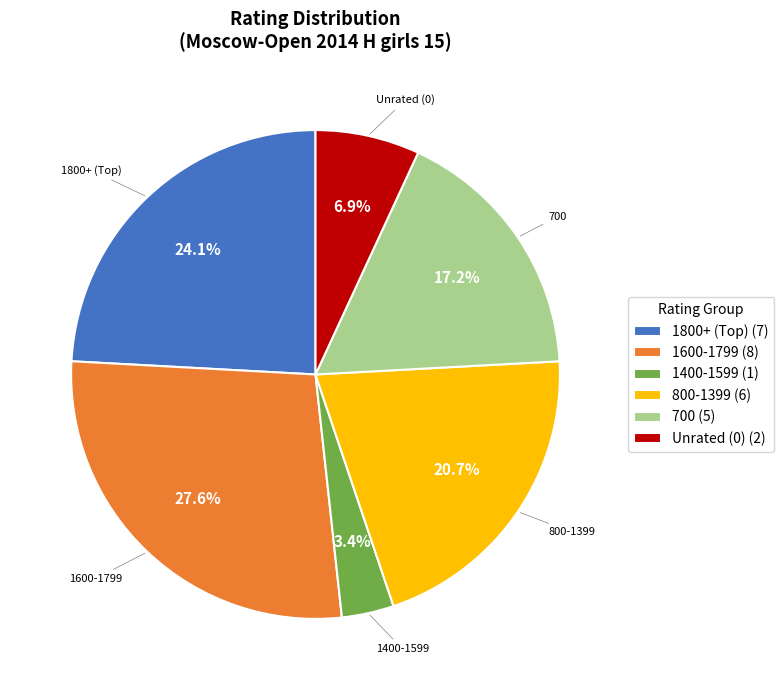

Does any single category account for the majority?

No